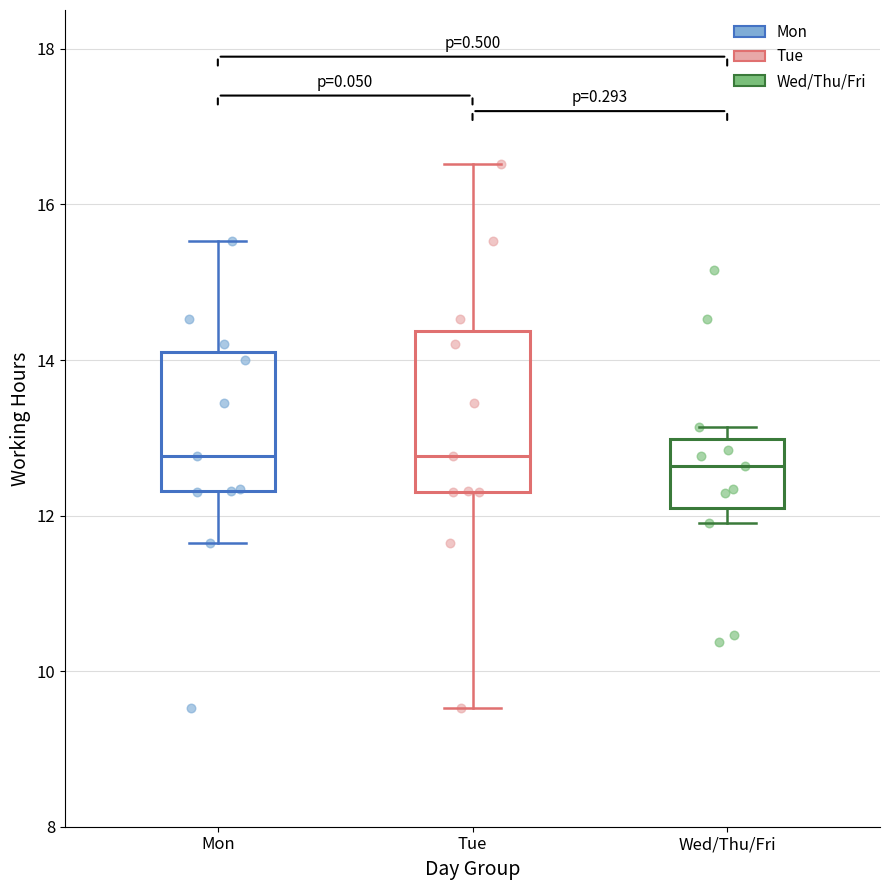

Reading left to right, transcribe this box plot: for each box, give where its median line is, the range the box spans, and where its two whiskers end, as read against the y-axis. The values are not printed on the chart, so give them approximately, as read against the axis.

Mon: median 12.8, box 12.4 to 14.2, whiskers 11.6 to 15.6
Tue: median 12.8, box 12.4 to 14.4, whiskers 9.6 to 16.6
Wed/Thu/Fri: median 12.6, box 12.2 to 13.0, whiskers 12.0 to 13.2